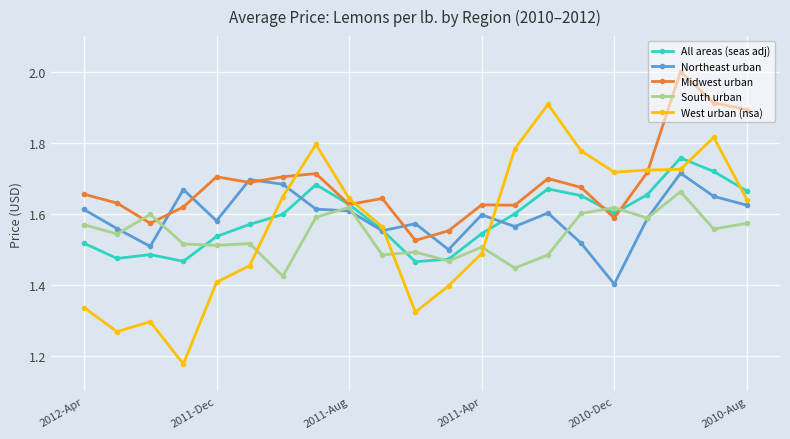

At how many categories does at least one series exceed 1?

21